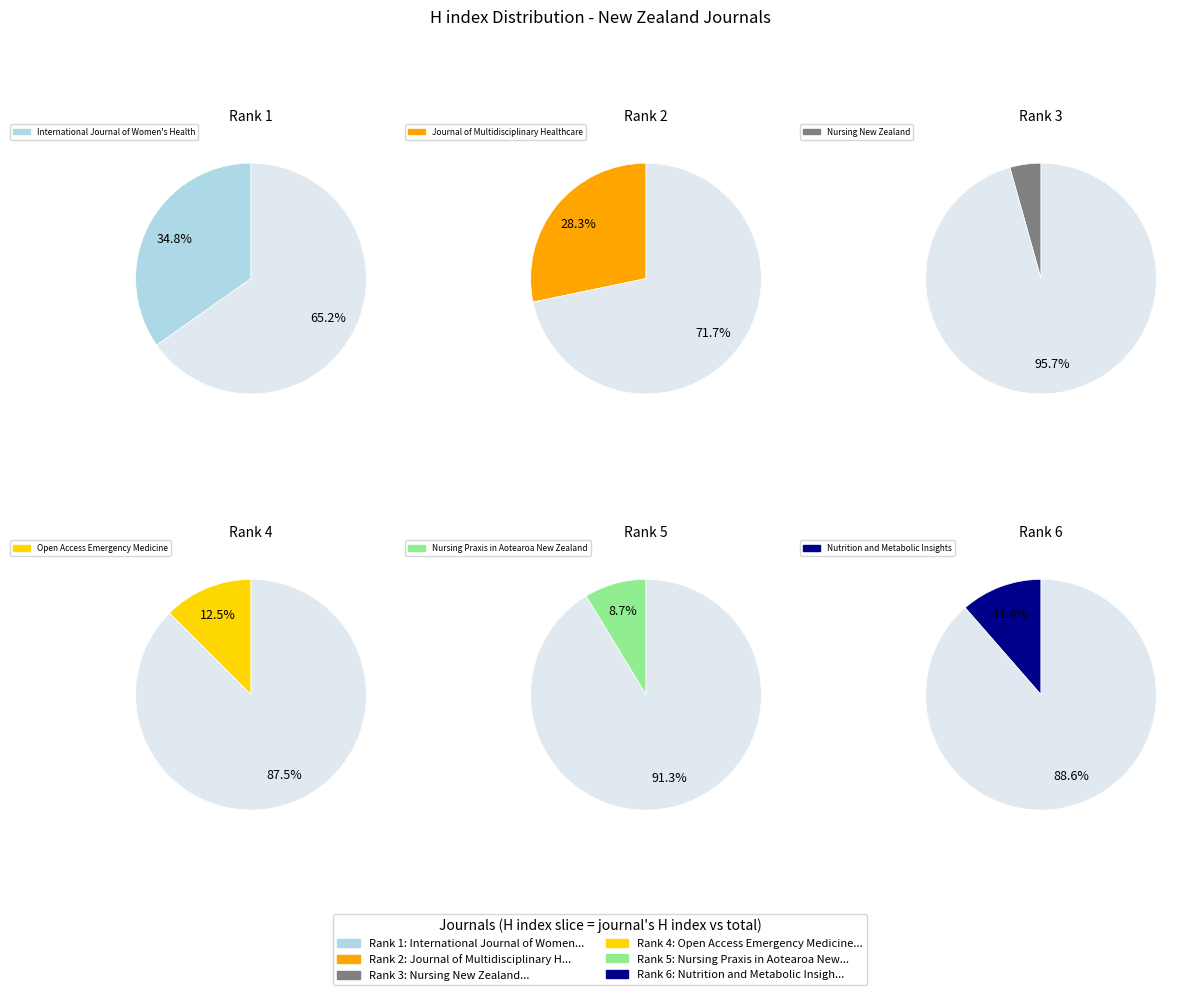

How many segments does this pie chart have?

6